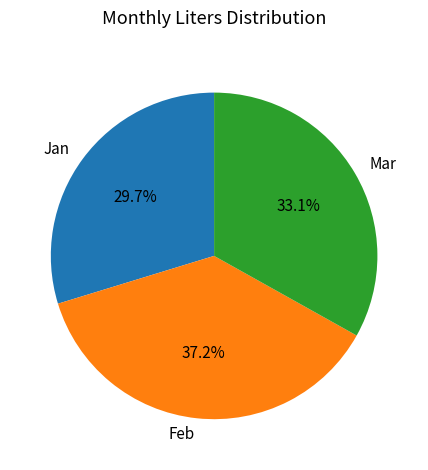

Rank the categories by value from lowest to highest.

Jan, Mar, Feb